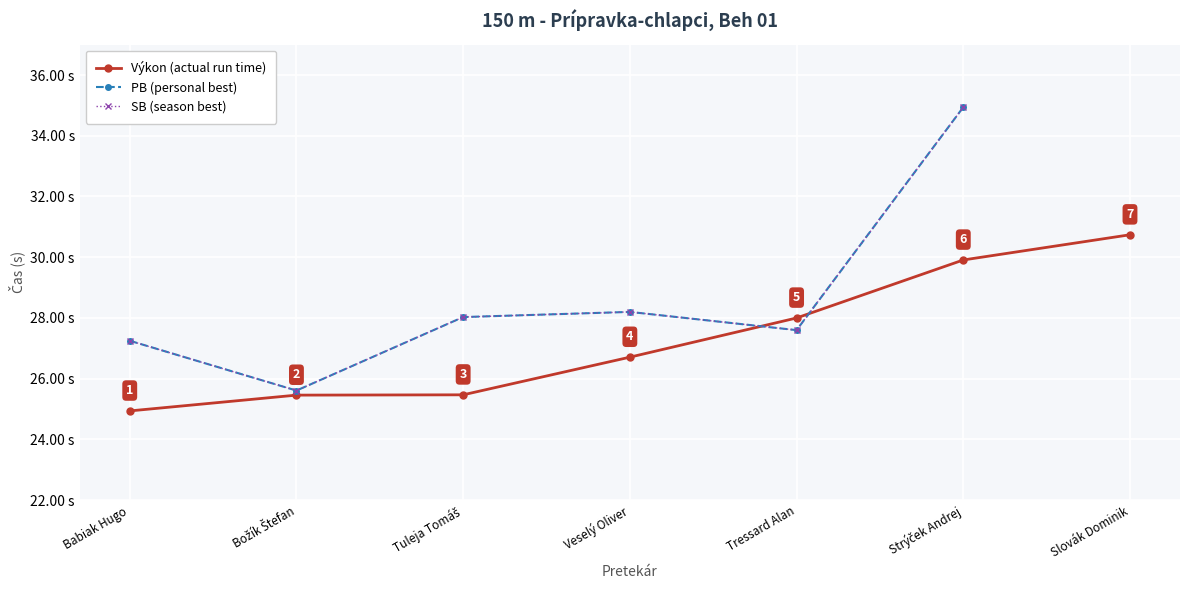

Which category has the highest value across all series?

Strýček Andrej